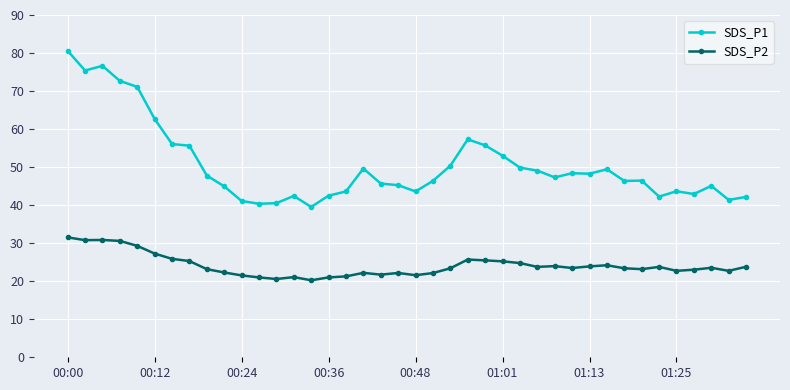

True or false: SDS_P1 and SDS_P2 intersect in this chart.

False